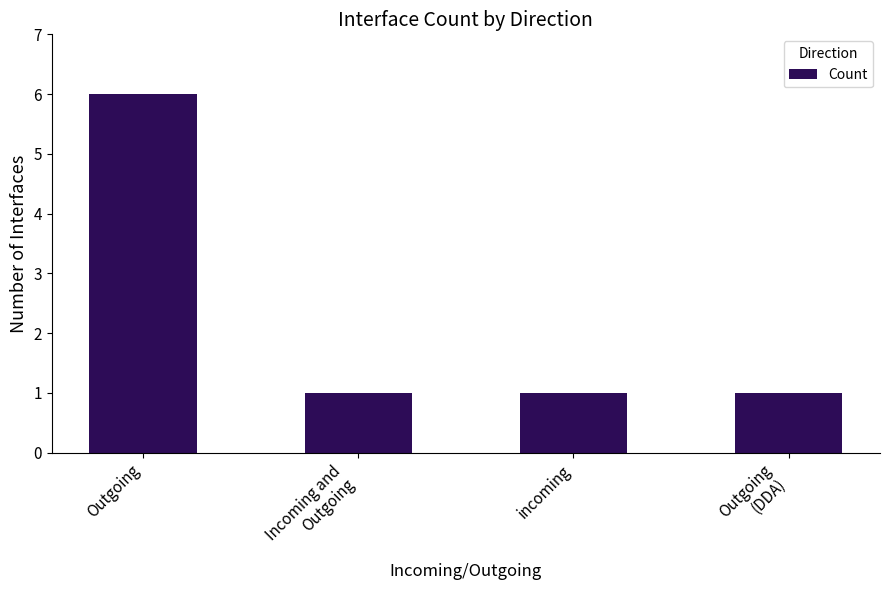

How many categories are shown in the chart?

4